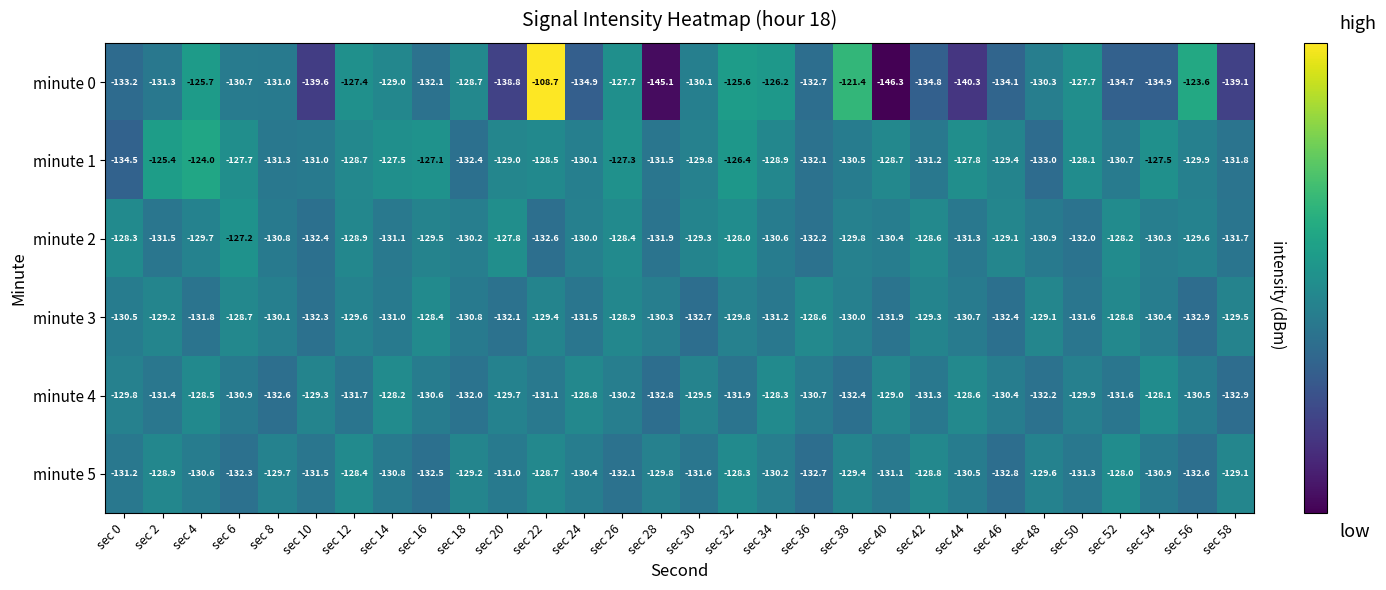

What is the total value across all series at sec 38?

-773.5